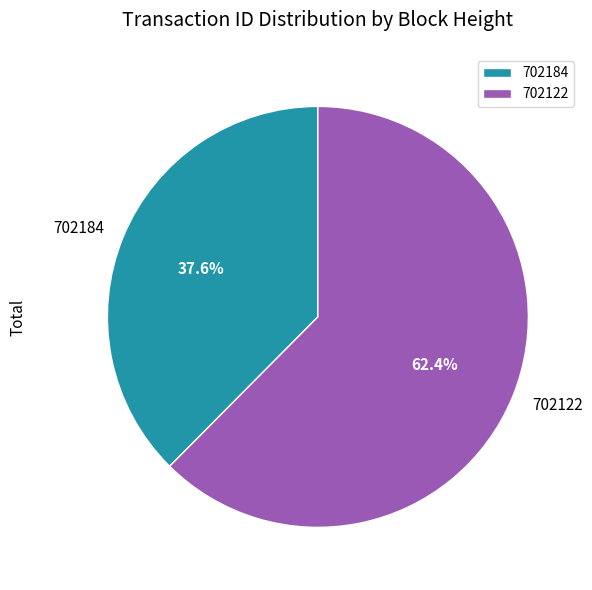

True or false: 702184 accounts for 38% of the total.

True